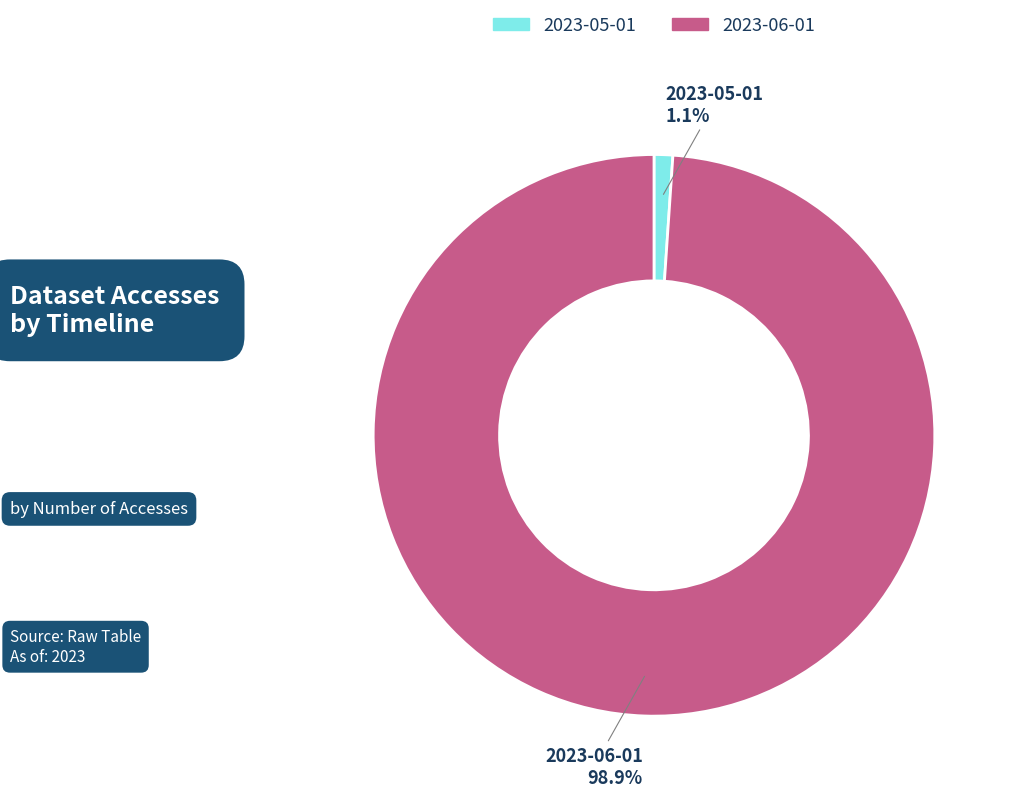

To the nearest percent, what portion does 2023-05-01 represent?

1%